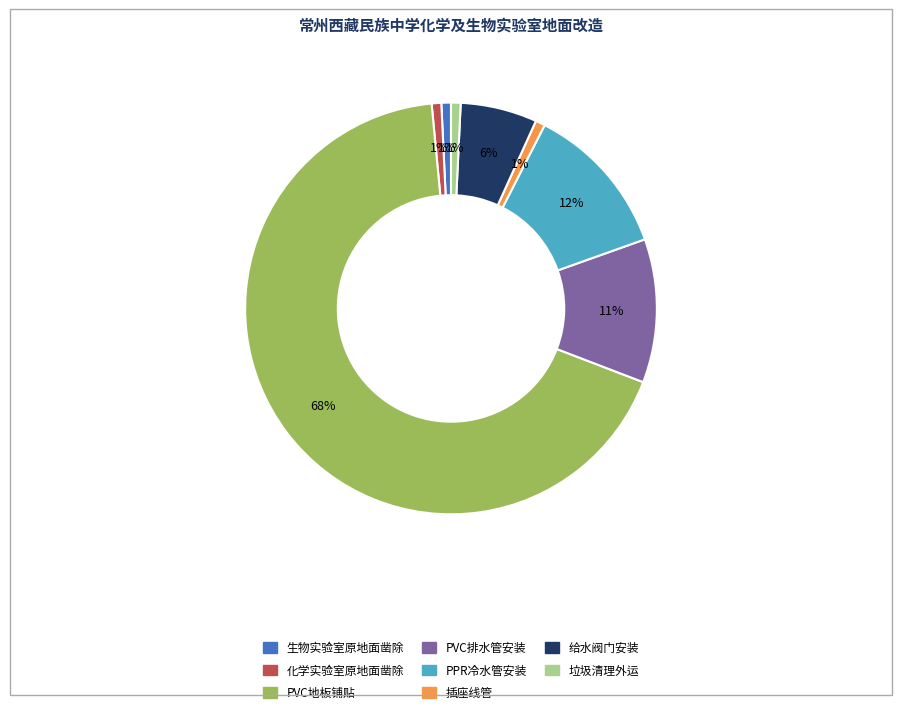

Does any single category account for the majority?

Yes